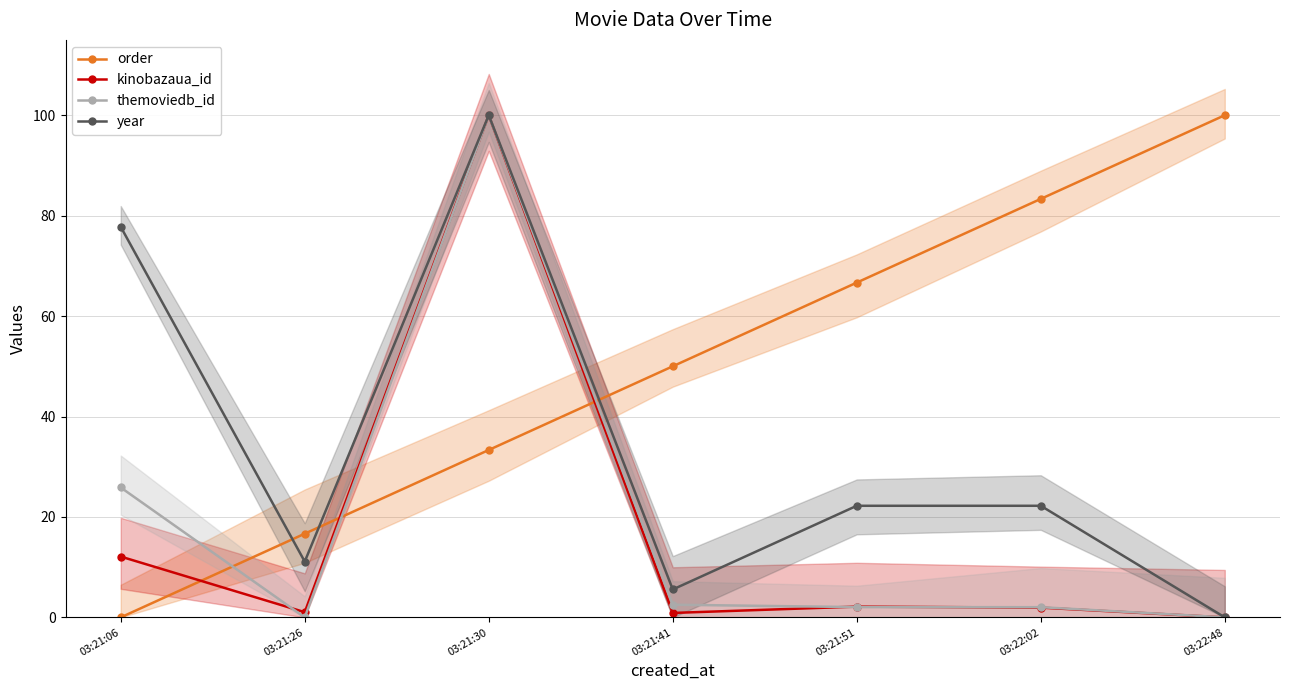

Where does the themoviedb_id series first go above 2?

03:21:06